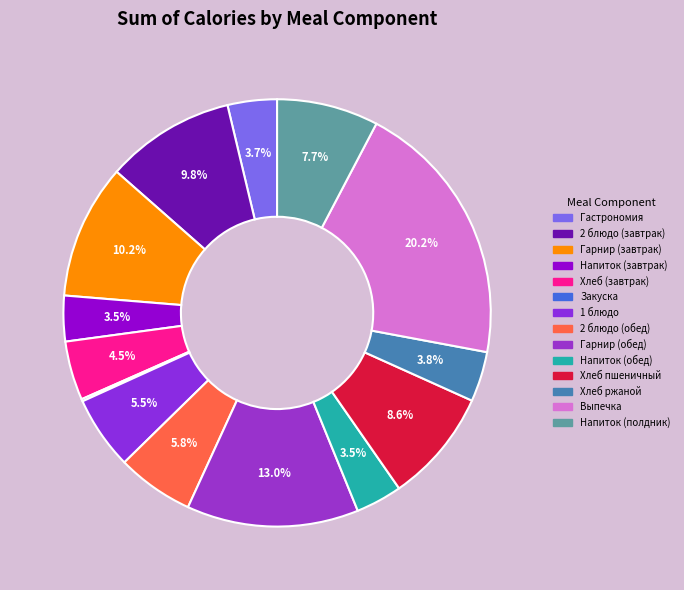

Does Гарнир (завтрак) account for over 50% of the chart?

No